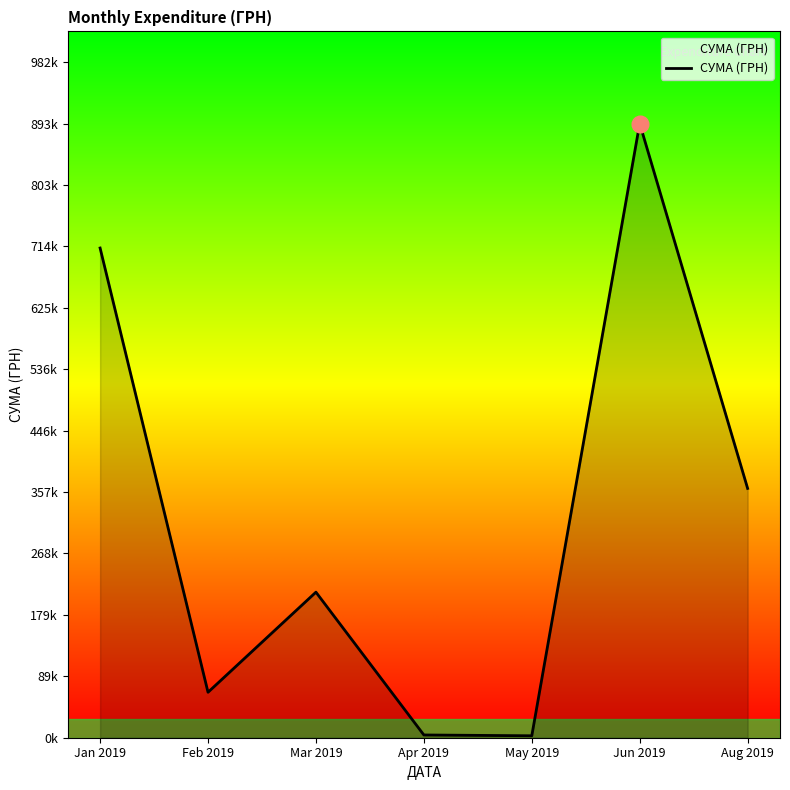

List the labels in order of value, largest first.

Jun 2019, Jan 2019, Aug 2019, Mar 2019, Feb 2019, Apr 2019, May 2019